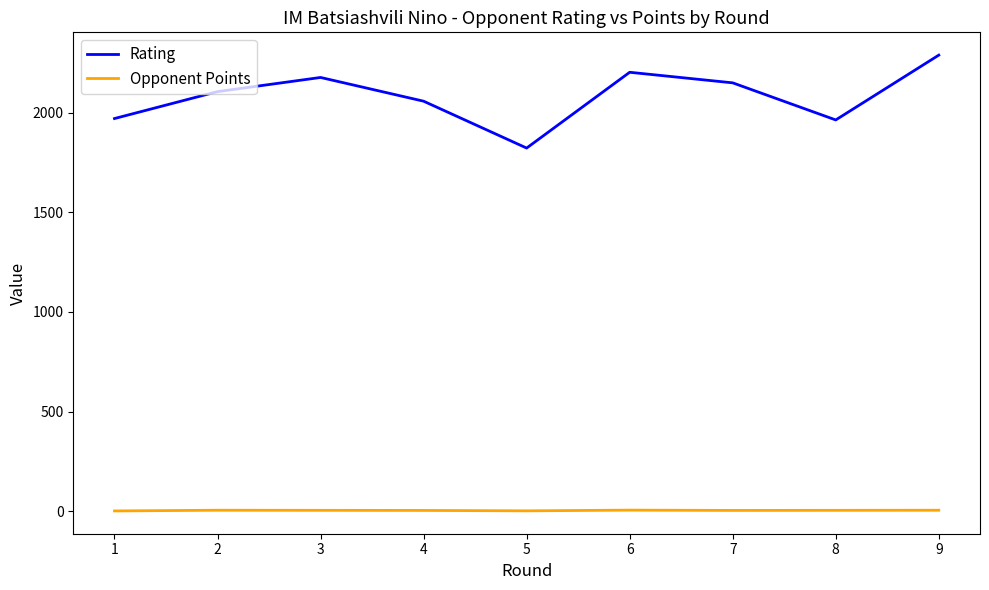

Which series has the largest range (max minus min)?

Rating